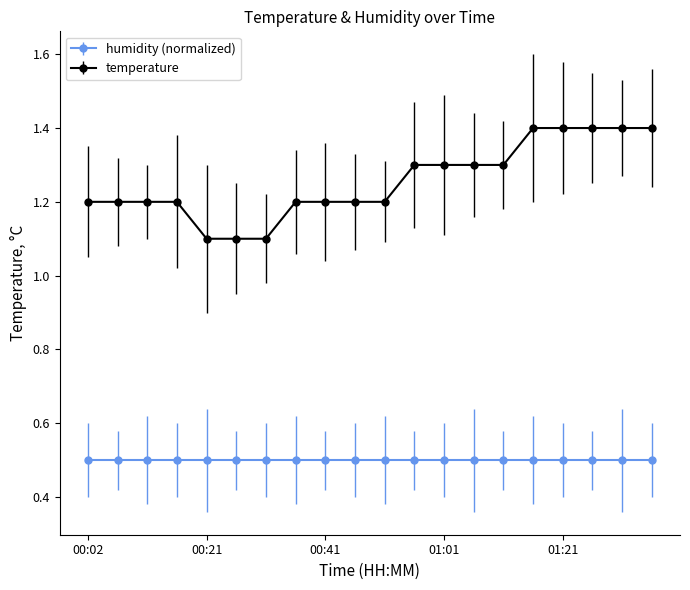

Which series has the largest range (max minus min)?

temperature